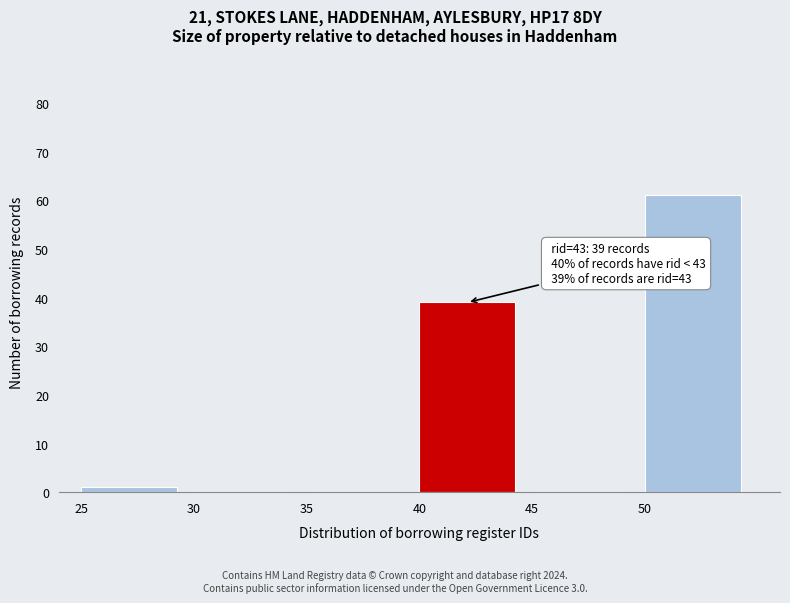

Over which range of the x-axis is the bar tallest?

50 to 55